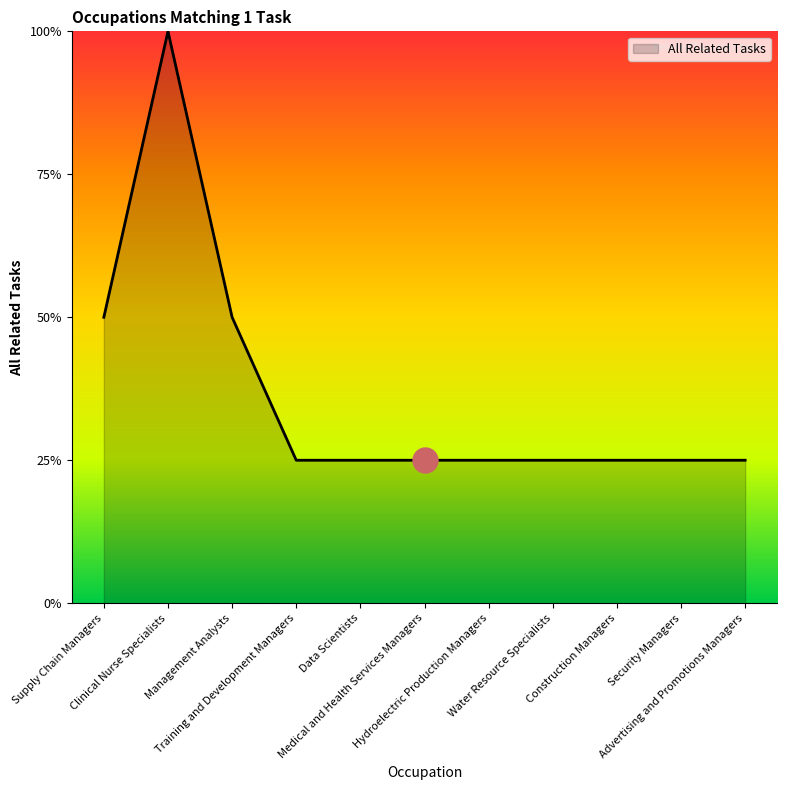

The value at Data Scientists is 1. True or false?

True